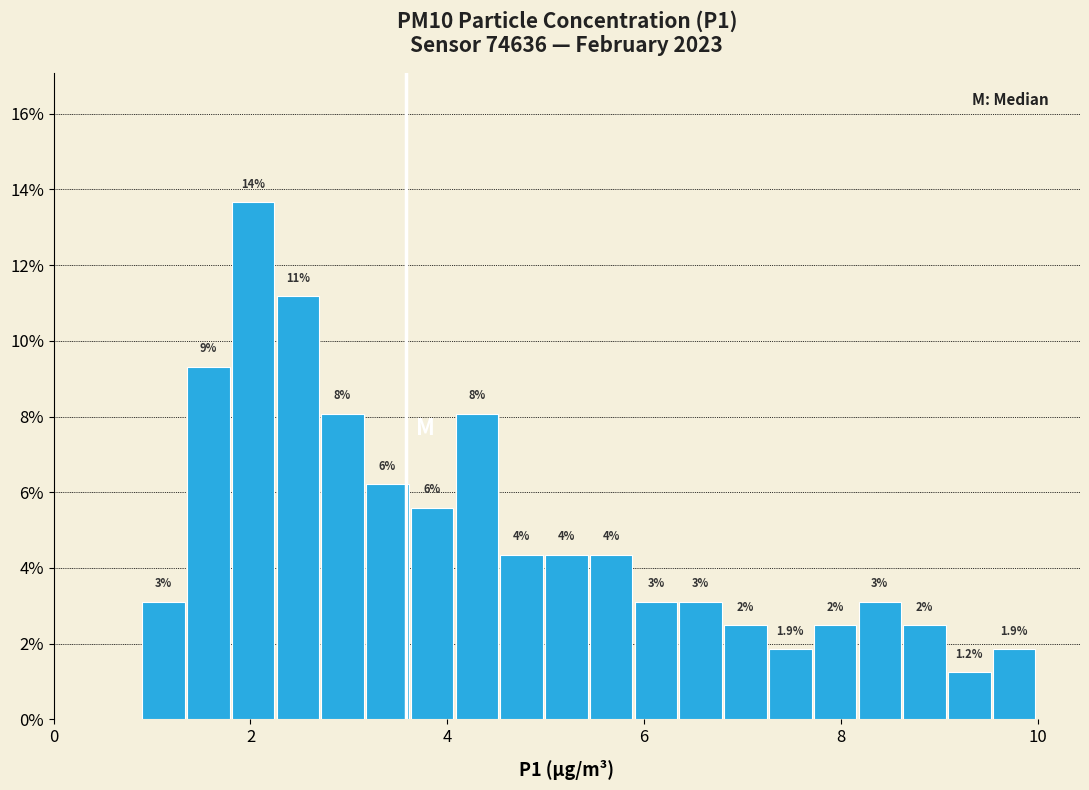

Around what value on the x-axis is the tallest bar? Give the approximate position of its centre, as read against the axis.

2.0